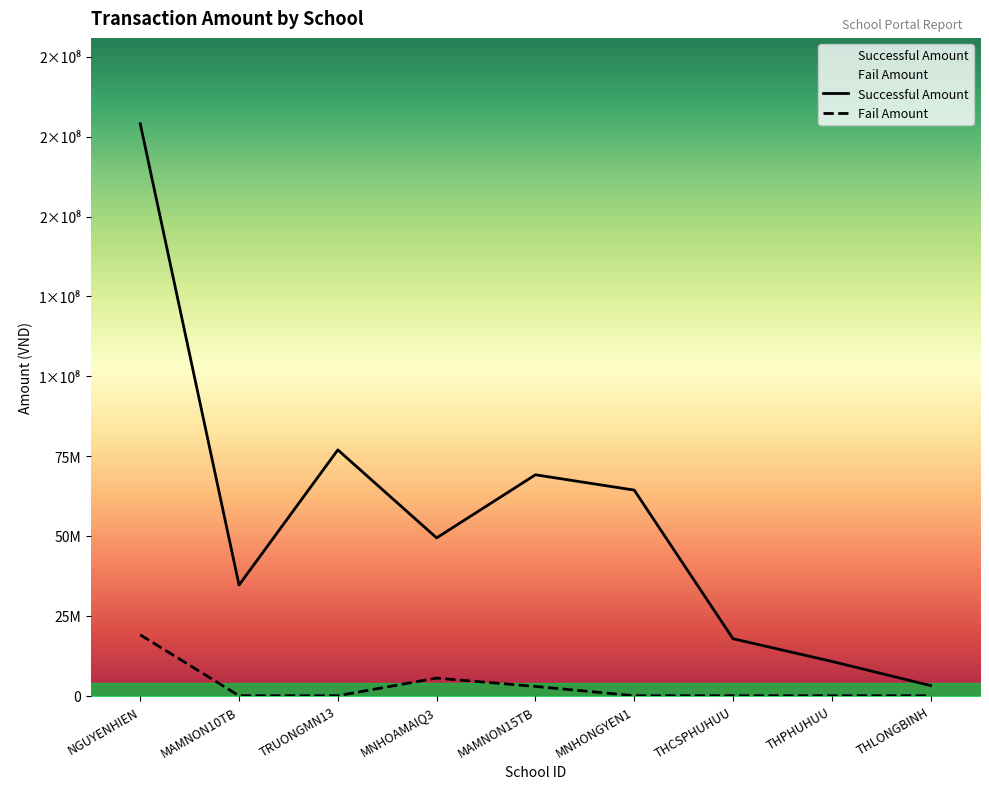

What is the difference between the maximum and second lowest values in the Fail Amount series?

19058000